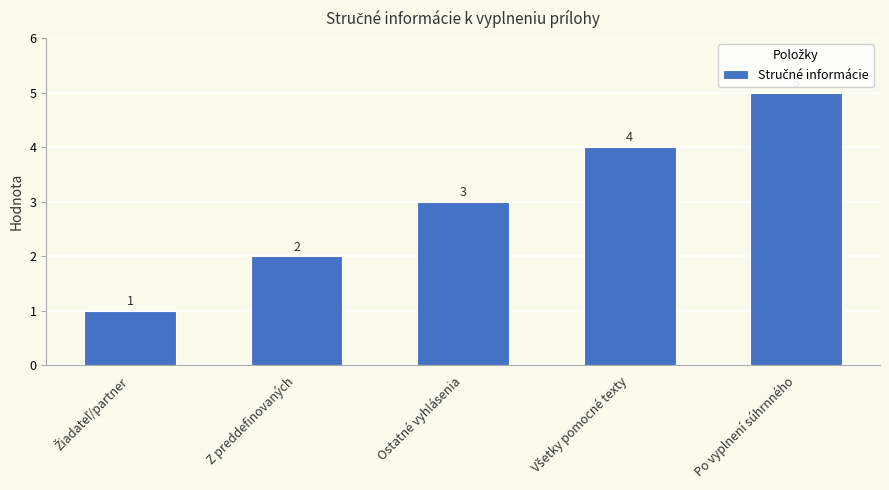

What is the label of the 3rd bar from the right?

Ostatné vyhlásenia